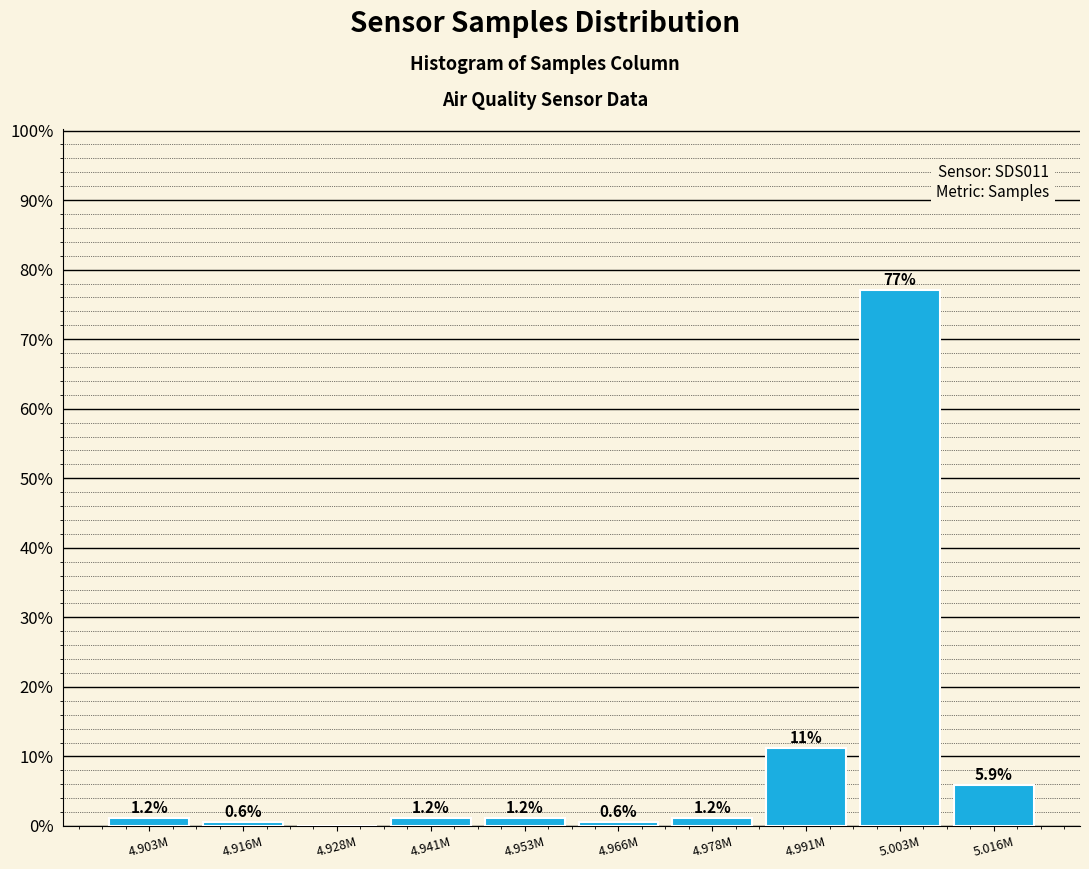

Reading left to right, list all the values displayed in this chart.

4.903M=1.2	4.916M=0.6	4.928M=0.0	4.941M=1.2	4.953M=1.2	4.966M=0.6	4.978M=1.2	4.991M=11.2	5.003M=77.1	5.016M=5.9